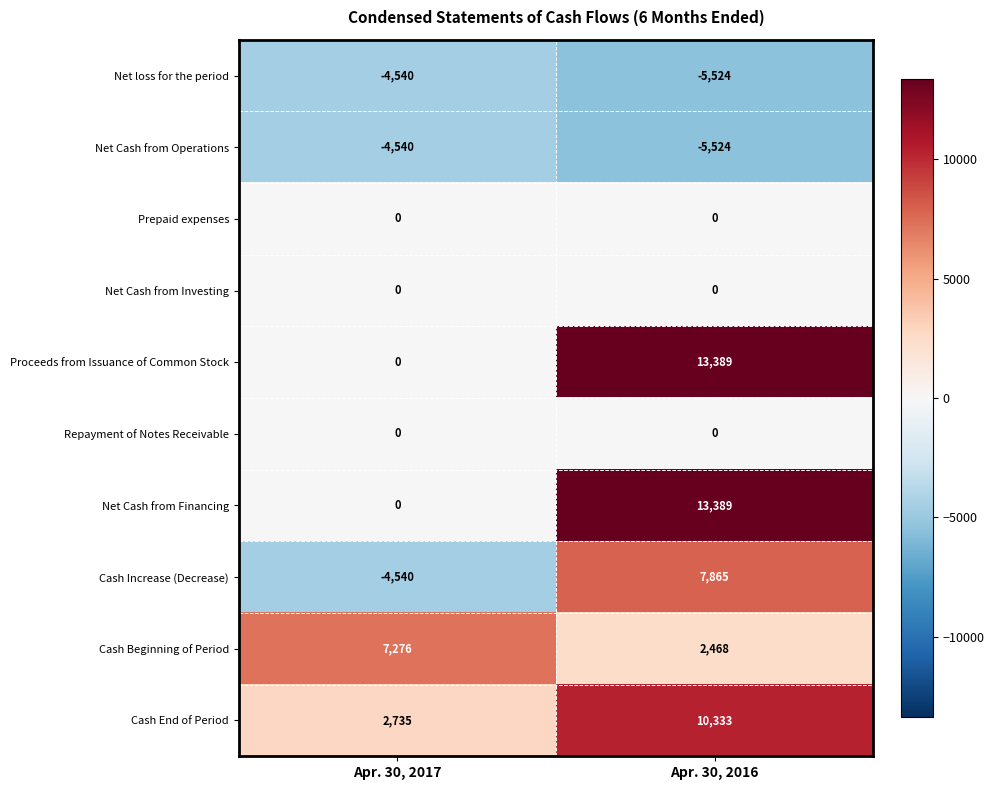

What is the total value across all series at Apr. 30, 2016?

36396